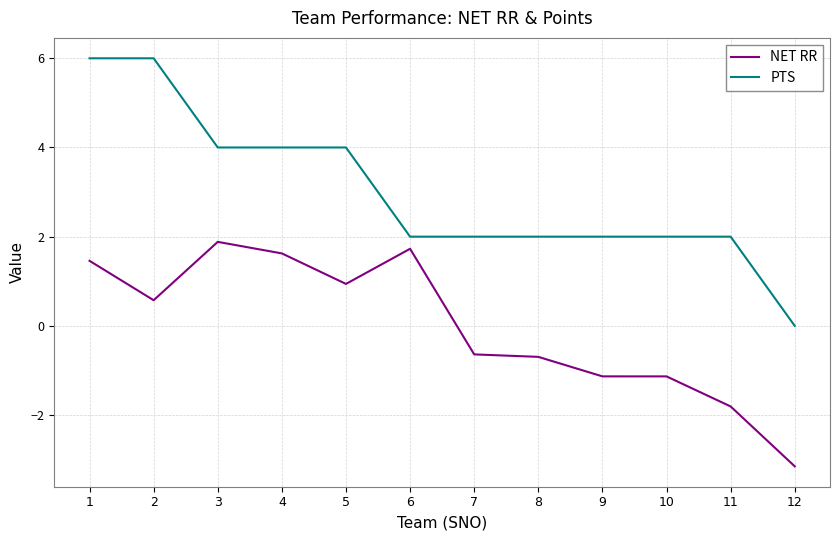

Which series has the largest total across all categories?

PTS